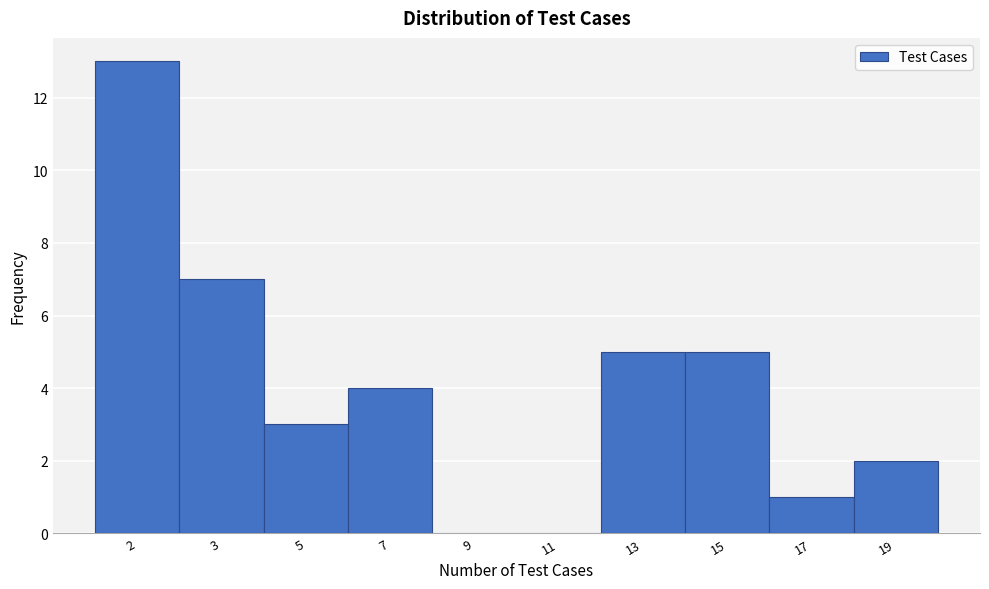

Reading right to left, transcribe all the data shown in this chart.

19=2	17=1	15=5	13=5	11=0	9=0	7=4	5=3	3=7	2=13